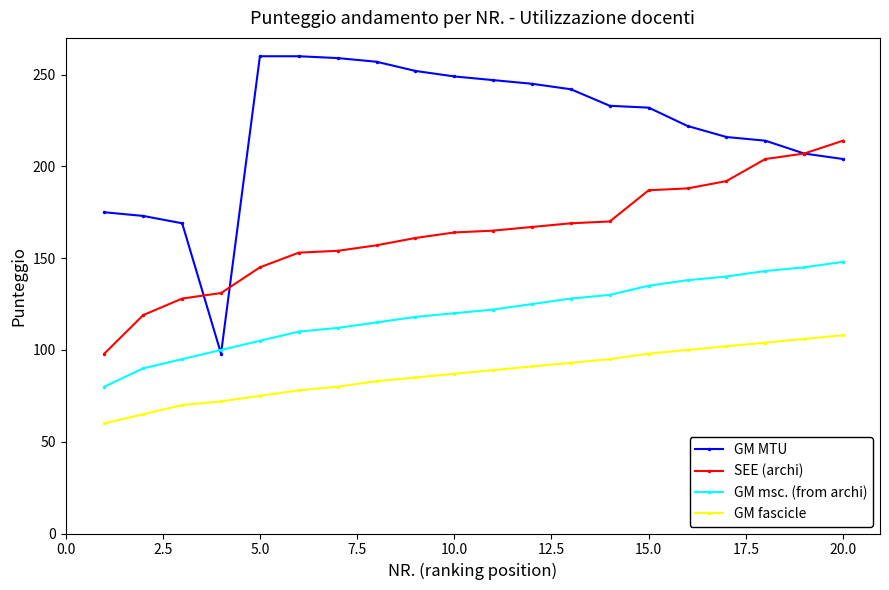

Rank the series by their average value, from lowest to highest.

GM fascicle, GM msc. (from archi), SEE (archi), GM MTU